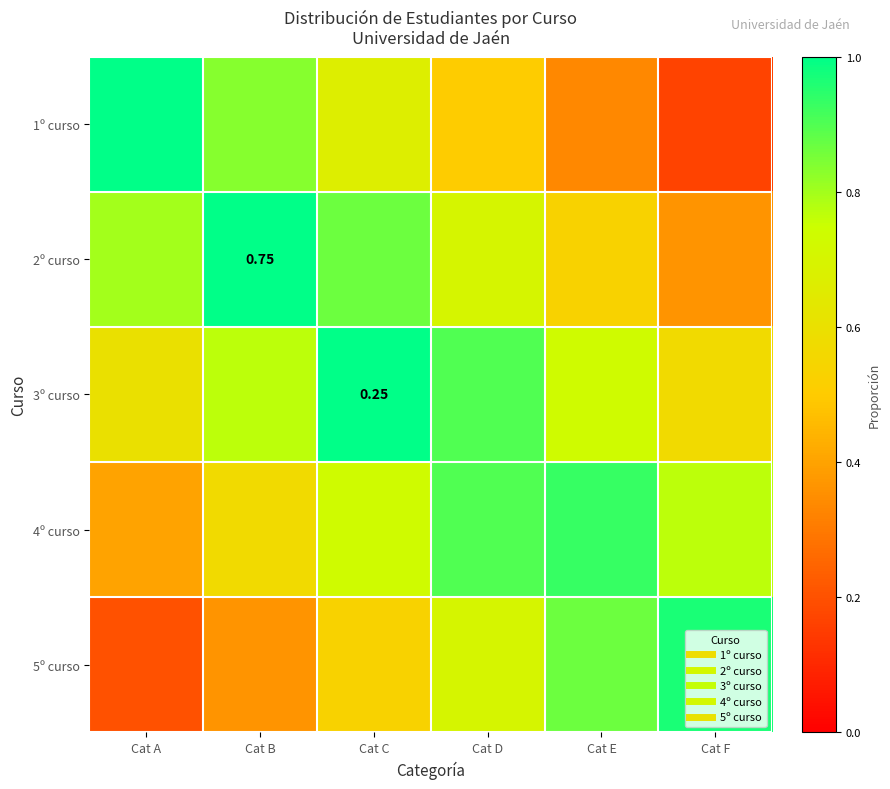

What is the minimum value shown in the chart?

0.2